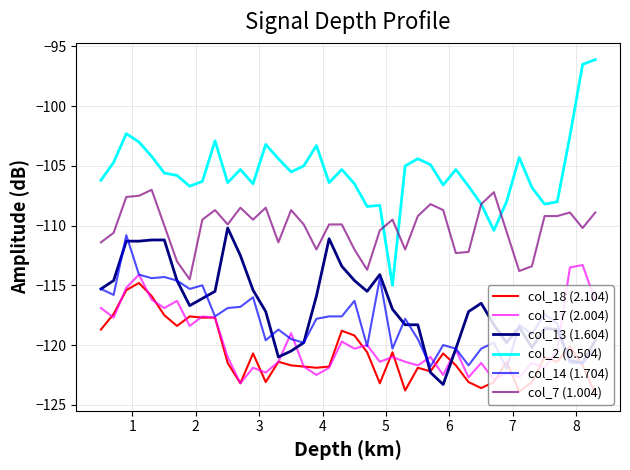

What is the lowest value of the col_14 (1.704) series?

-122.0